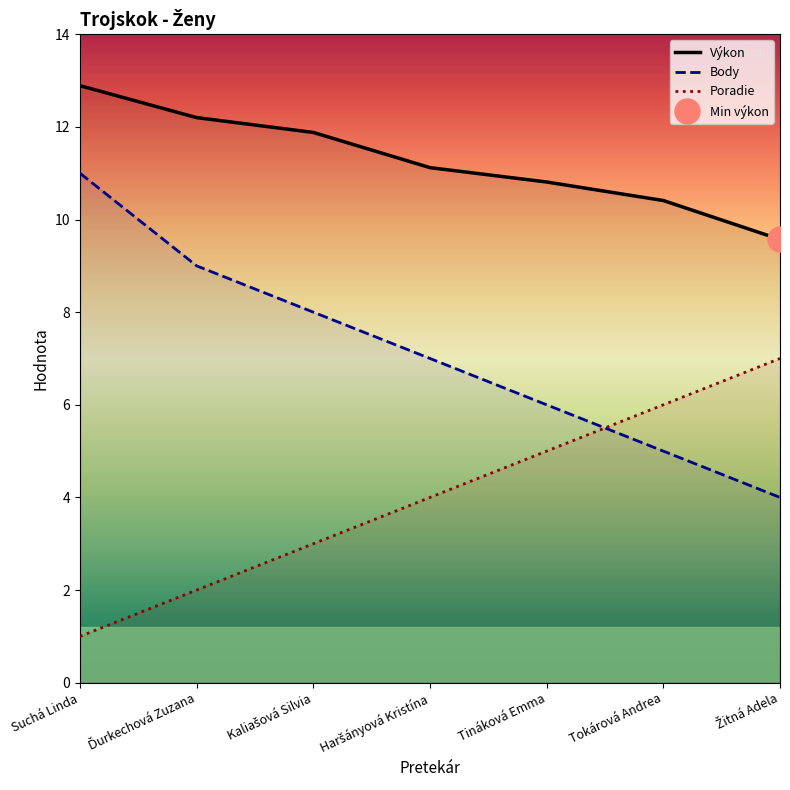

What is the value of the Body point at the 2nd from the left?

9.0